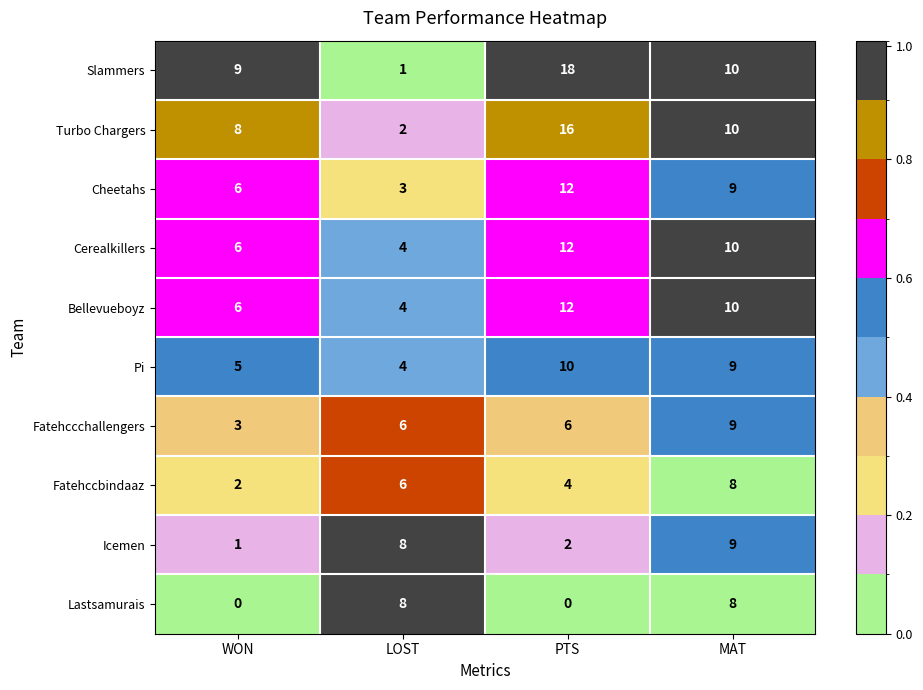

What is the difference between the Slammers values at LOST and WON?

8